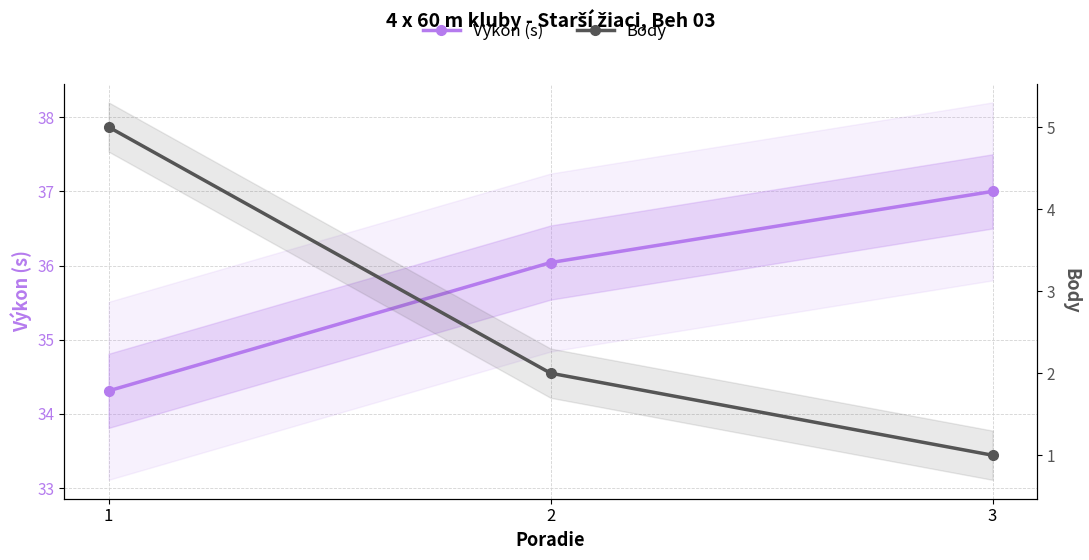

What is the average value of the Výkon (s) series?

35.8